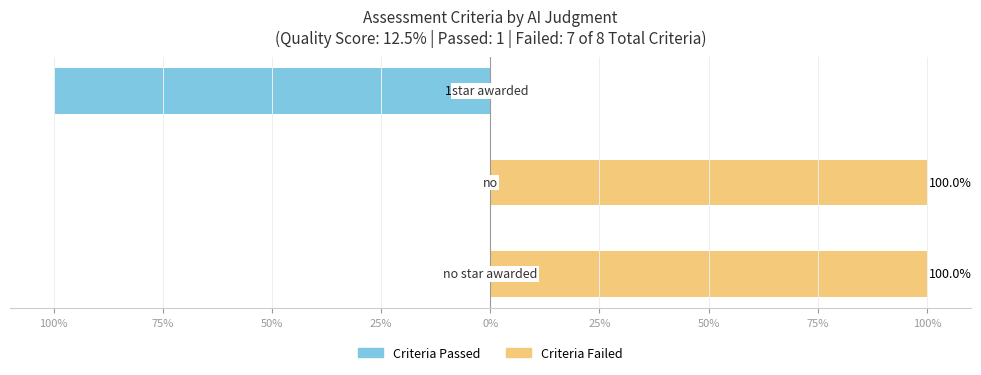

What is the sum of all Criteria Failed values?

200